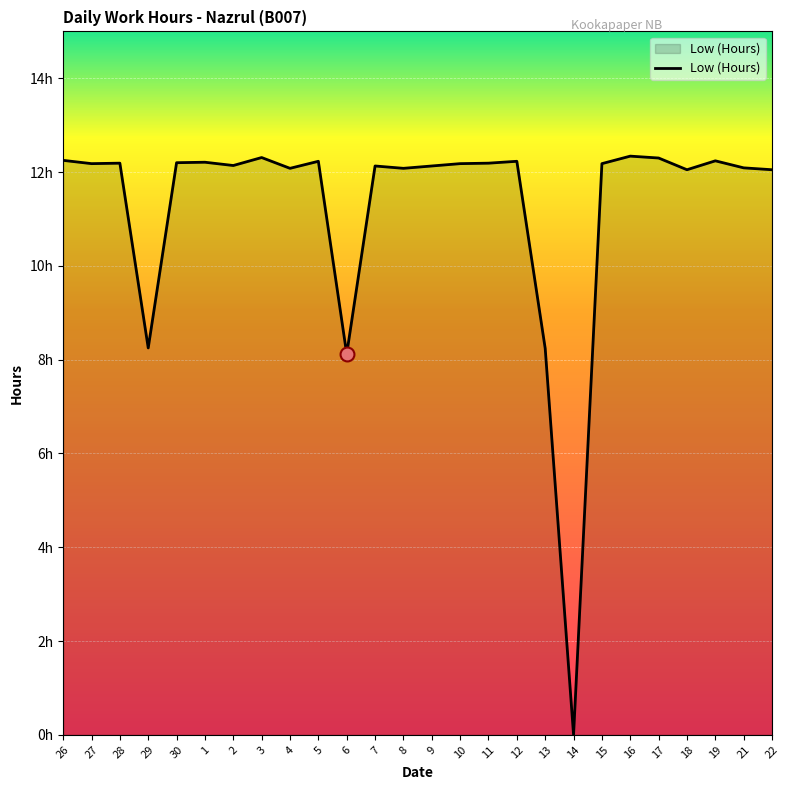

Rank the categories by value from lowest to highest.

14, 6, 13, 29, 18, 22, 4, 8, 21, 7, 9, 2, 27, 10, 15, 28, 11, 30, 1, 5, 12, 19, 26, 17, 3, 16